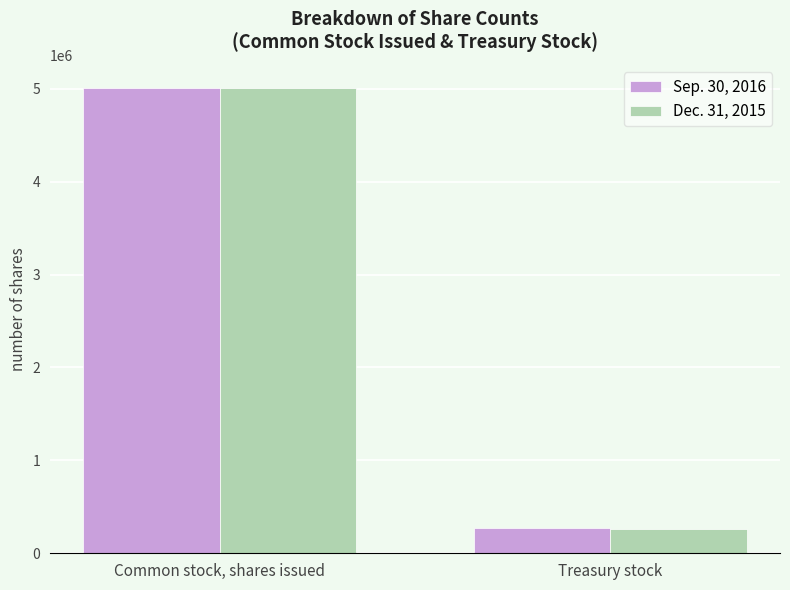

How many values in the Sep. 30, 2016 series are below 5006601?

1